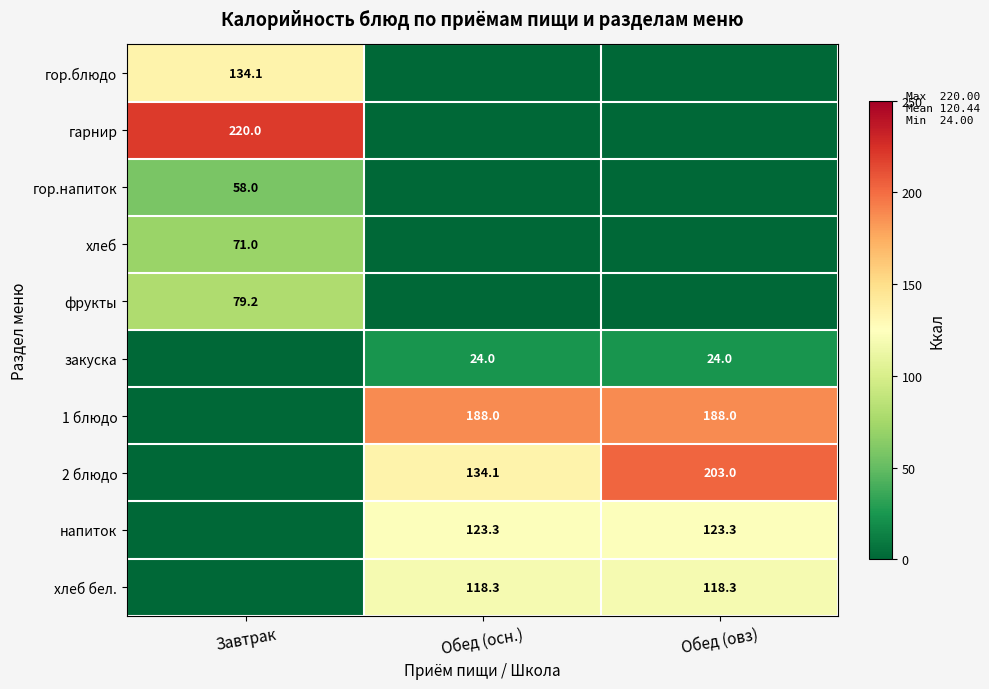

The хлеб series shows 71.0 at Завтрак. True or false?

True